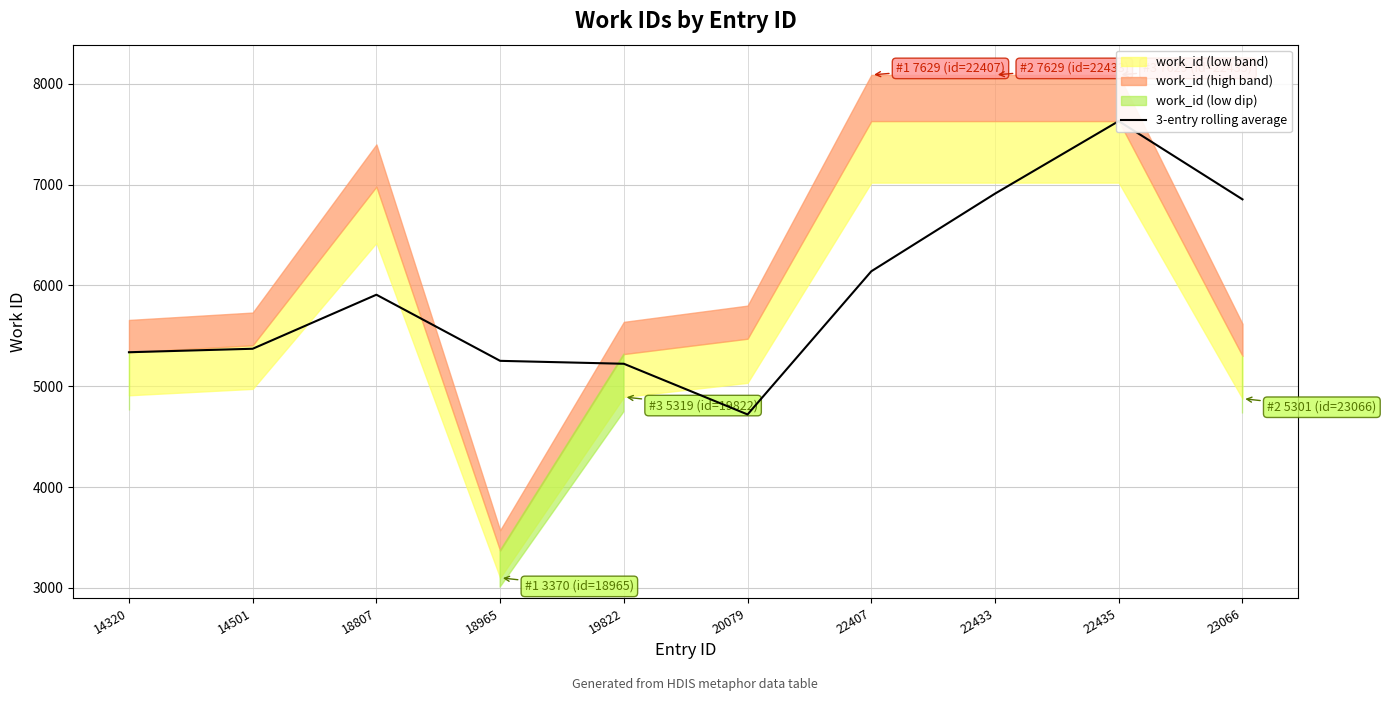

What is the difference between the maximum and minimum values?

2909.0